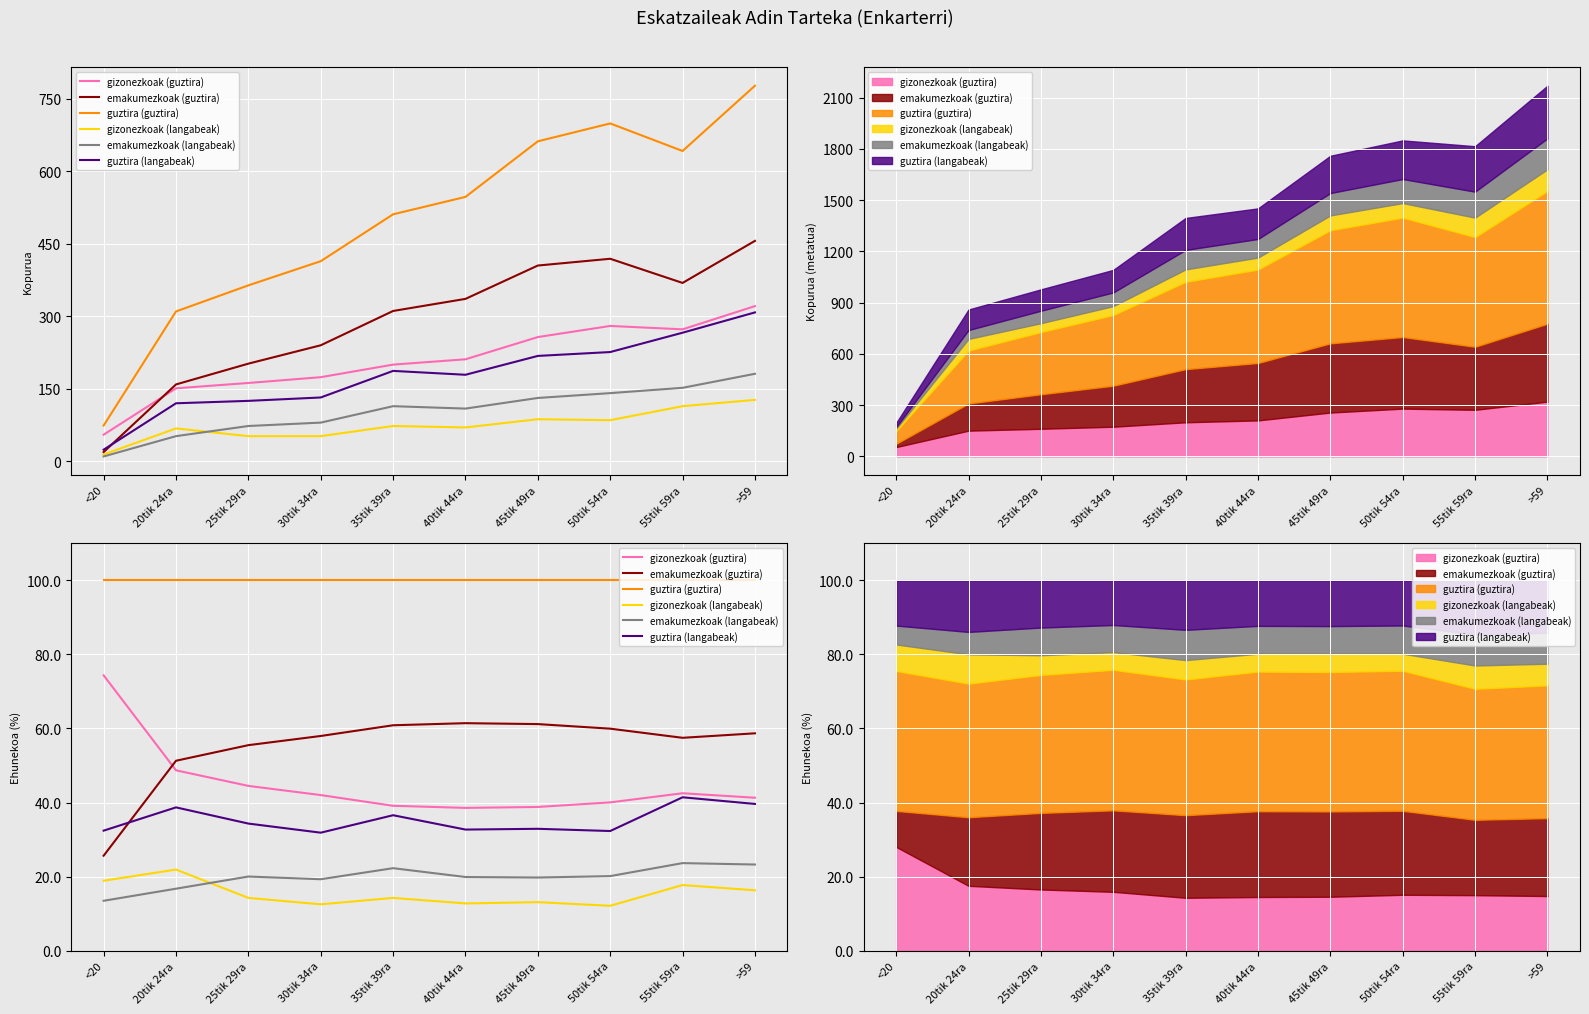

How many lines are shown in the chart?

6